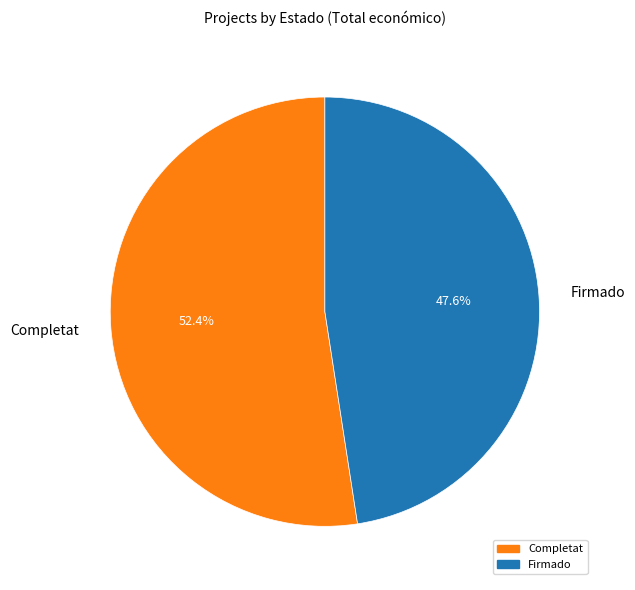

What is the smallest slice in the pie chart?

Firmado